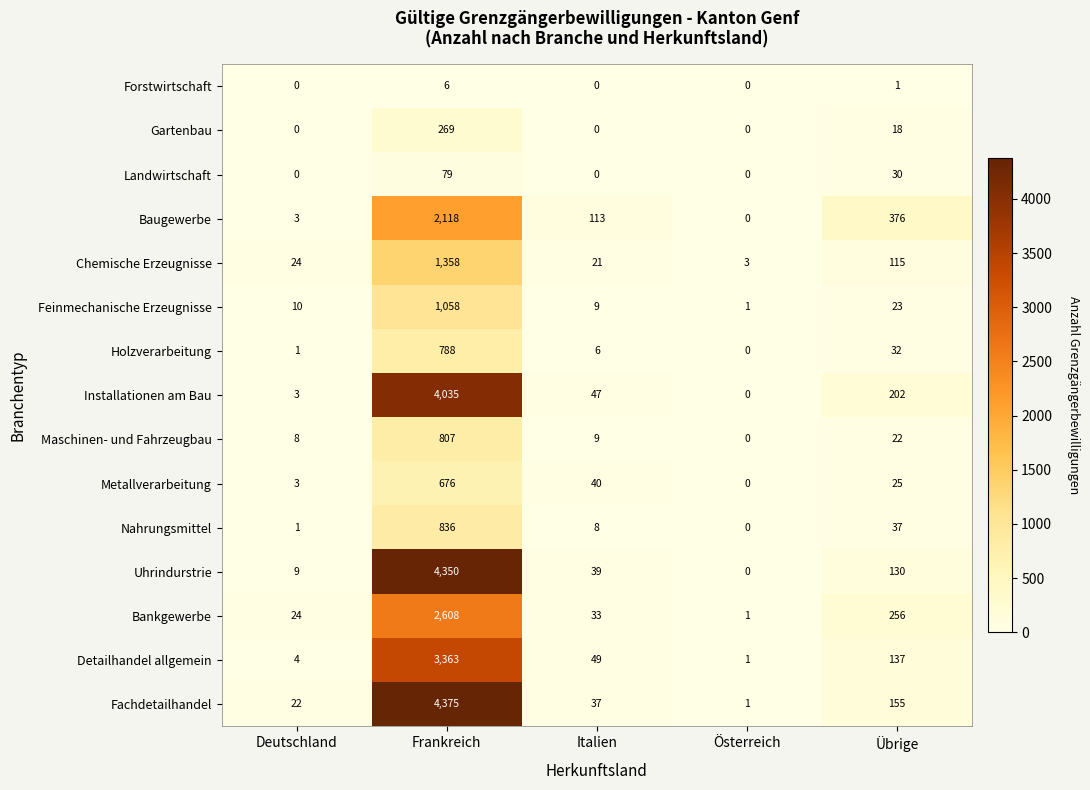

True or false: Maschinen- und Fahrzeugbau has a value of 1225 at Frankreich.

False